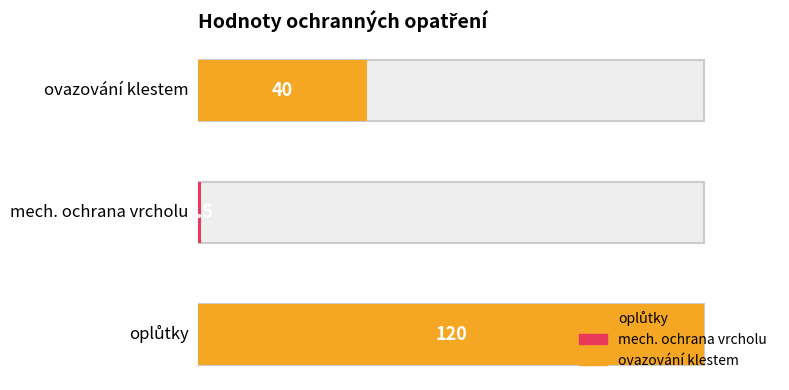

Reading right to left, extract all data points from this chart.

40.0	0.5	120.0